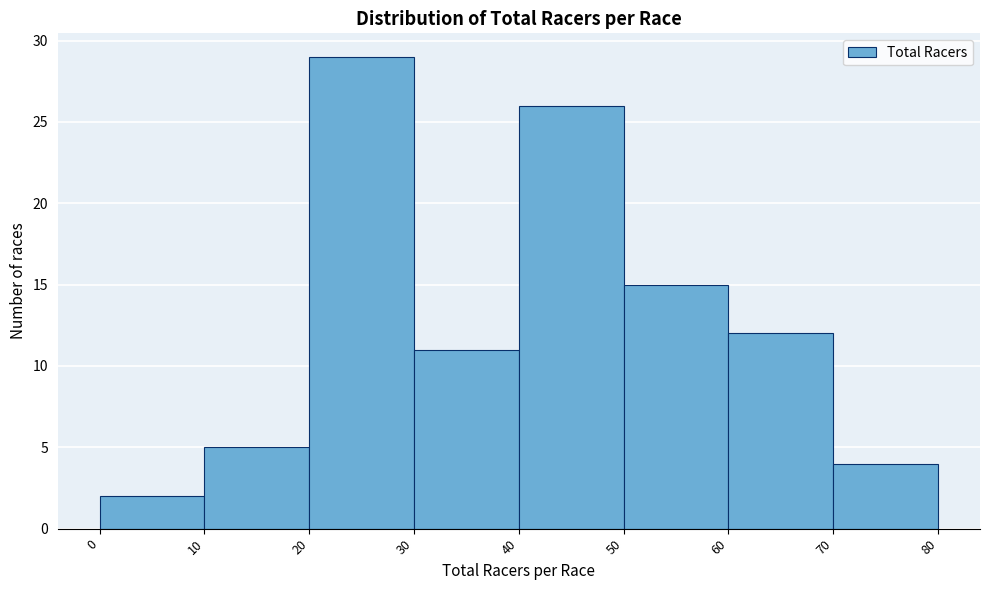

Reading left to right, list every bar in this chart as the range it spans on the x-axis followed by its height. The values are not printed on the chart, so give them approximately, as read against the axis.

0 to 10: 2
10 to 20: 5
20 to 30: 29
30 to 40: 11
40 to 50: 26
50 to 60: 15
60 to 70: 12
70 to 80: 4